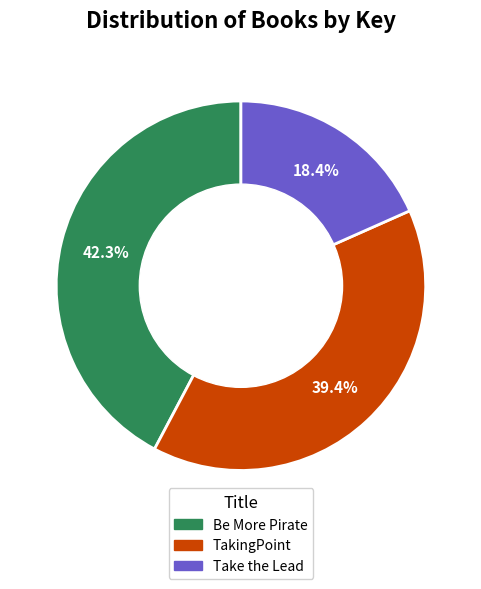

What percentage is the TakingPoint slice, to the nearest percent?

39%